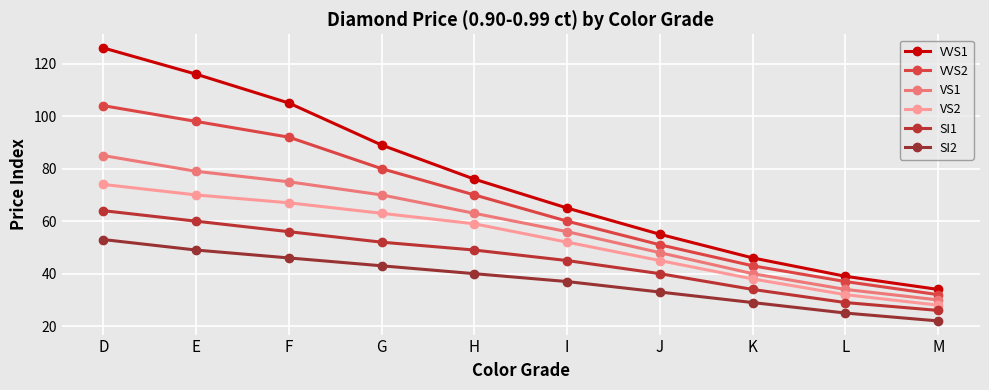

Is the value of VVS1 at J greater than the value of SI2 at E?

Yes